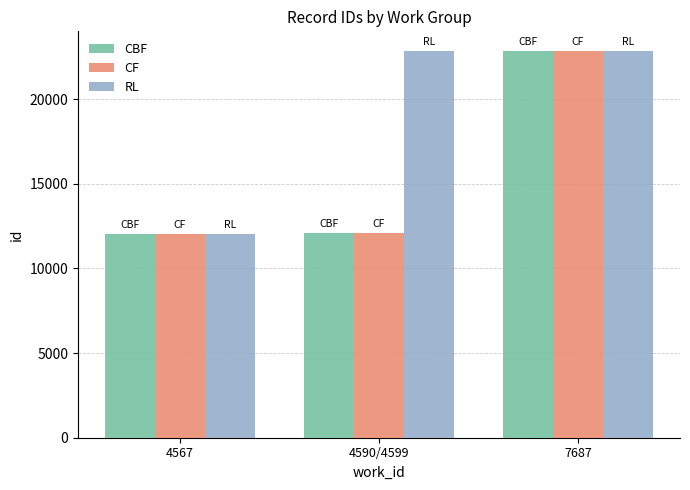

What is the difference between the CBF values at 7687 and 4567?

10832